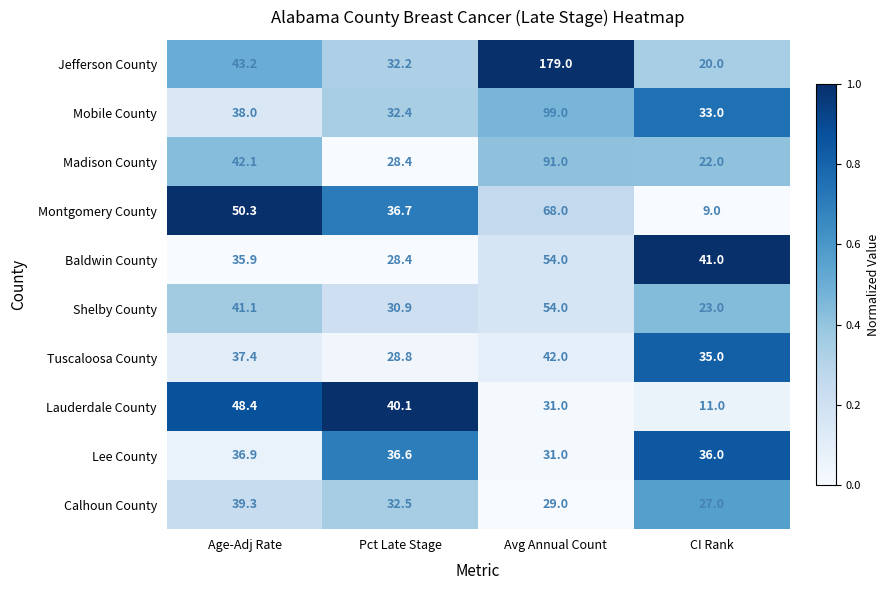

The Montgomery County series shows 38.0 at Avg Annual Count. True or false?

False